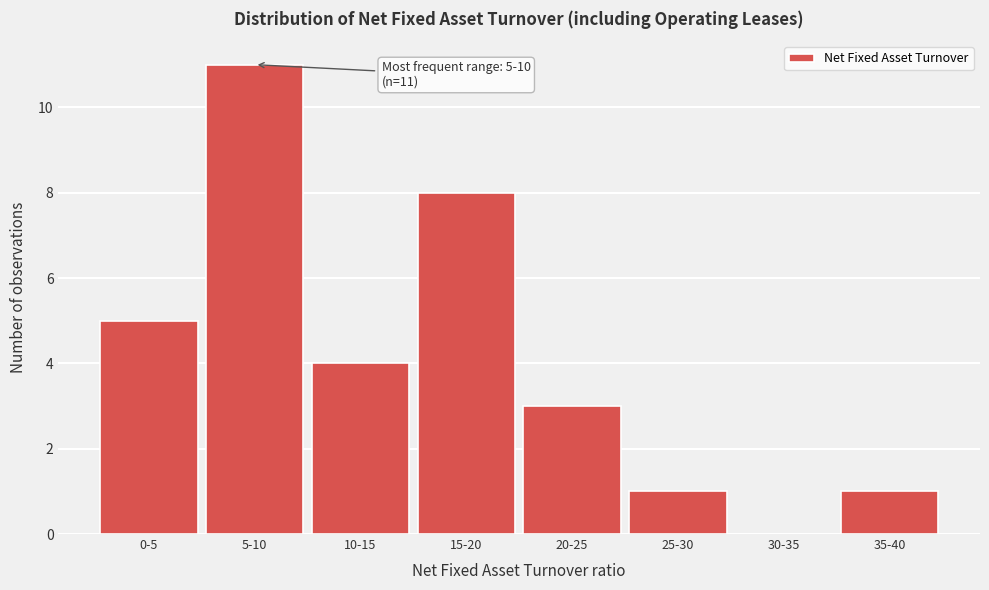

Reading left to right, what are all the values shown in this chart?

0-5=5	5-10=11	10-15=4	15-20=8	20-25=3	25-30=1	30-35=0	35-40=1